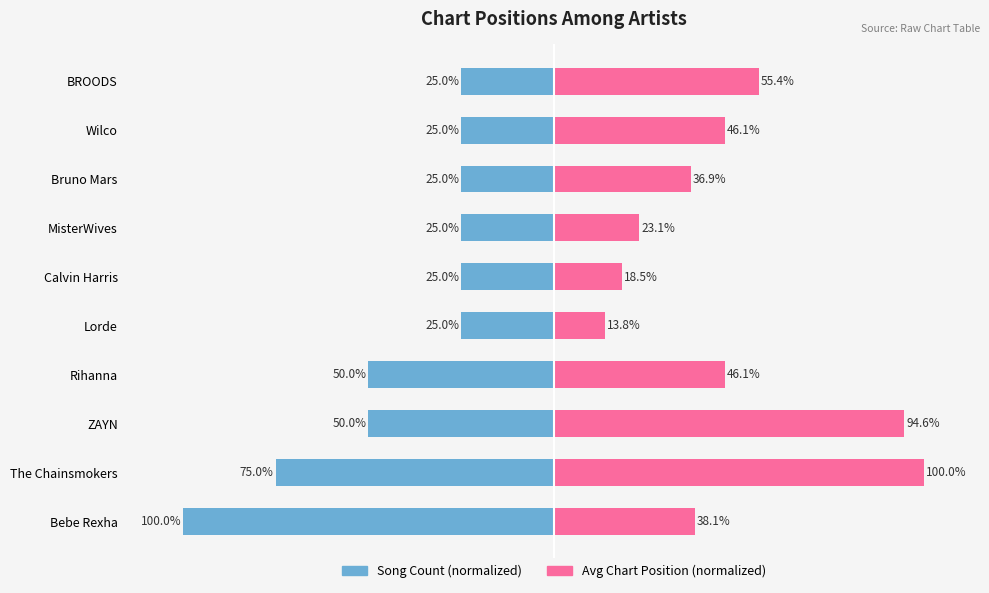

Are the bars grouped side by side (vs. stacked)?

Yes